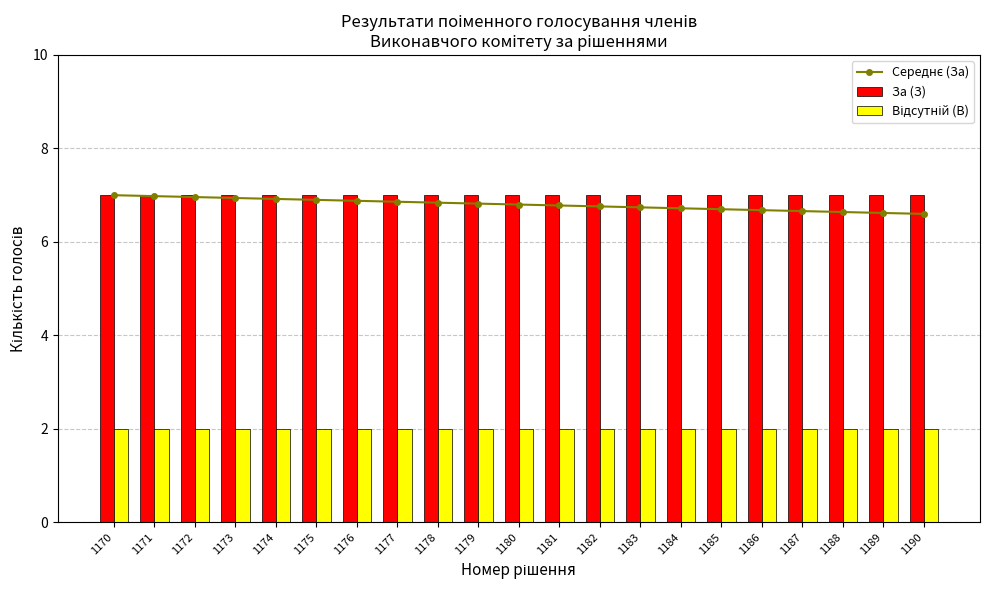

The Середнє (За) series shows 6.8 at 1179. True or false?

True